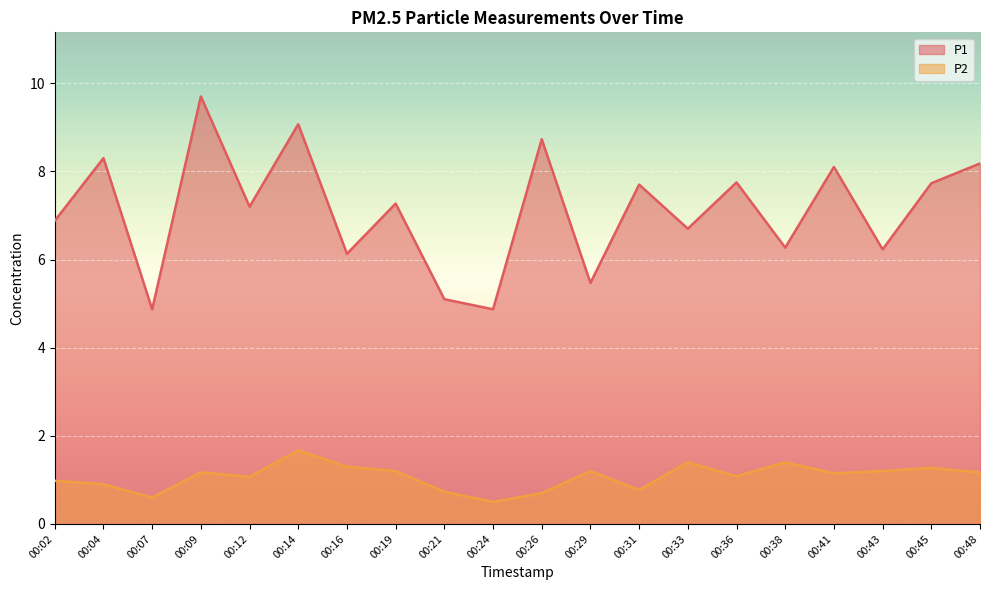

The P2 series shows 1.1 at 00:12. True or false?

True